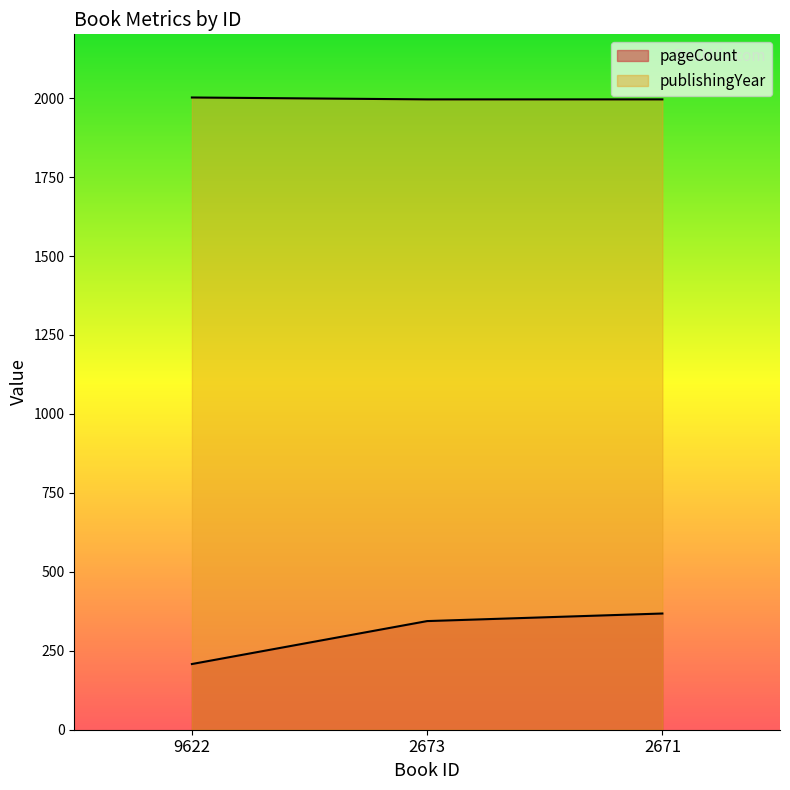

What is the lowest value of the publishingYear series?

1996